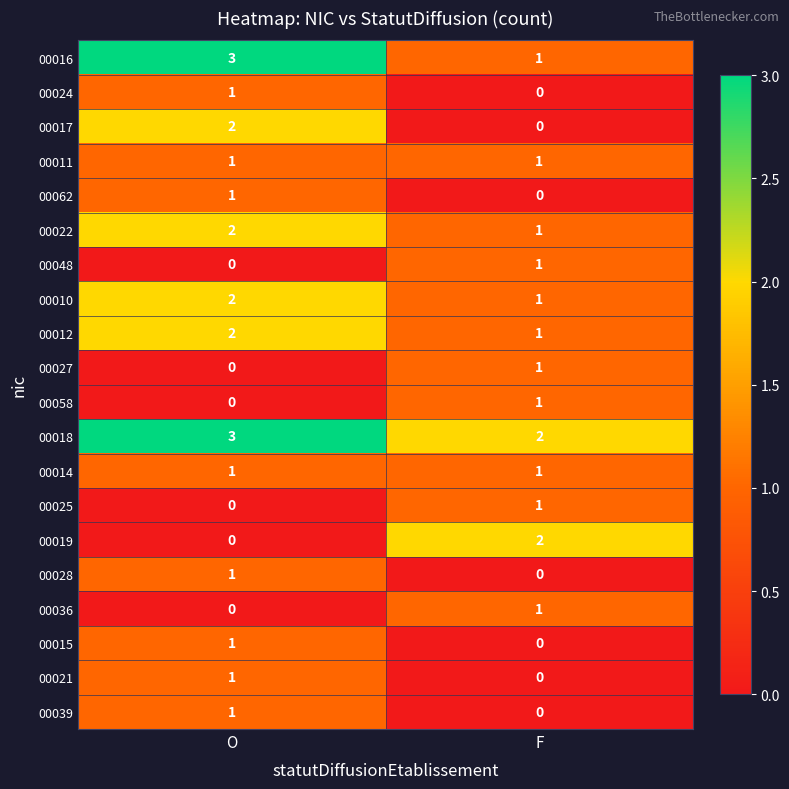

Which category has the highest value across all series?

O